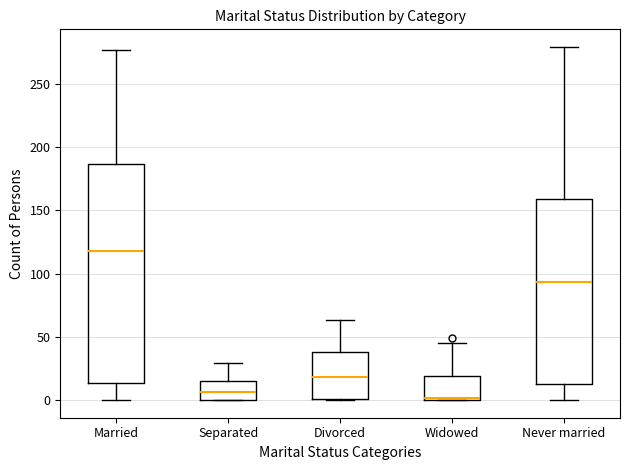

Reading left to right, read every box against the y-axis: the position of its median line, the range the box covers, and the ends of its whiskers. The values are not printed on the chart, so give them approximately, as read against the axis.

Married: median 120, box 15 to 185, whiskers 0 to 275
Separated: median 5, box 0 to 15, whiskers 0 to 30
Divorced: median 20, box 0 to 40, whiskers 0 to 65
Widowed: median 0, box 0 to 20, whiskers 0 to 45
Never married: median 95, box 15 to 160, whiskers 0 to 280